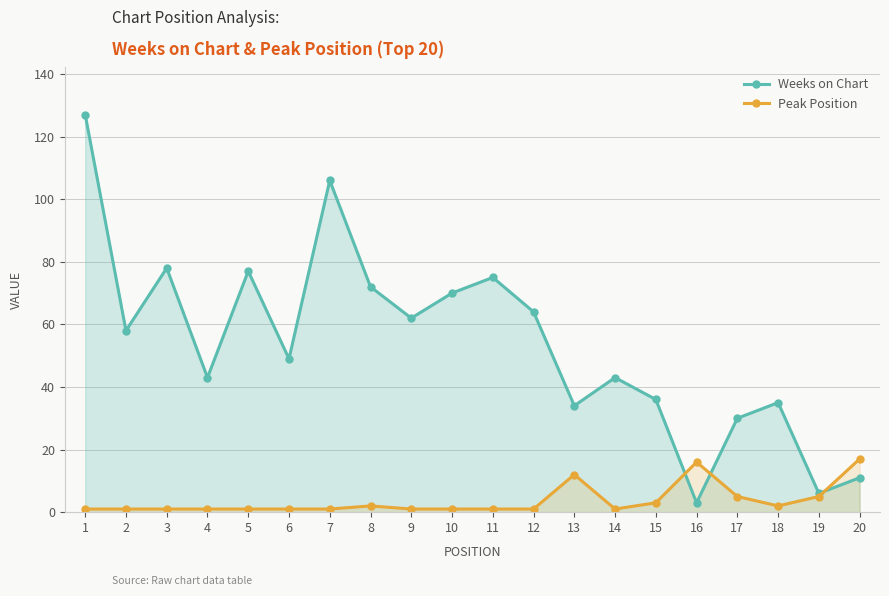

The Peak Position series shows 1 at 19. True or false?

False